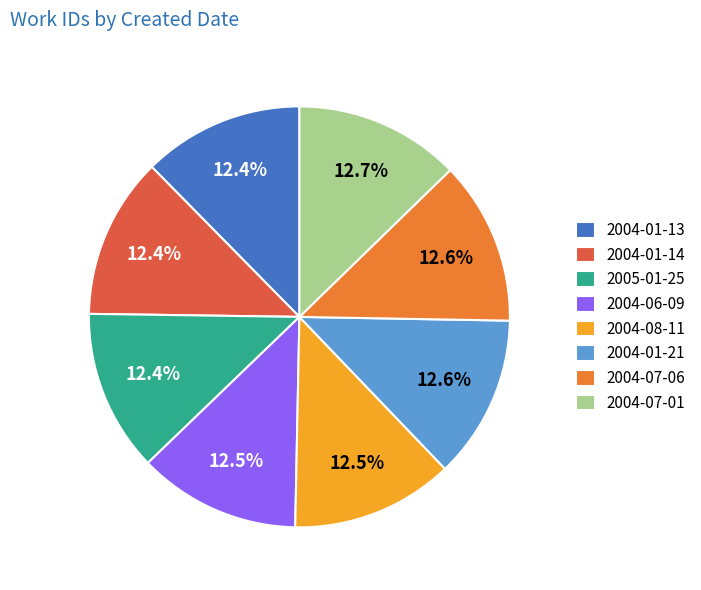

Combined, do 2004-01-13 and 2005-01-25 account for over 50%?

No